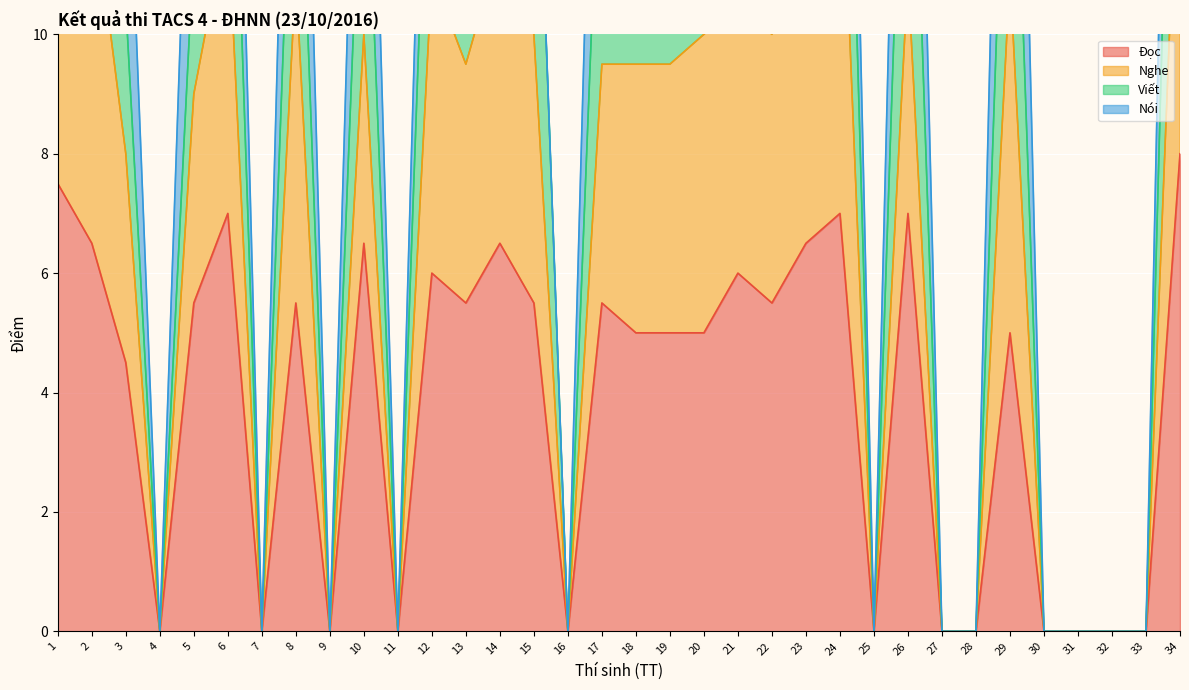

Where does the Nghe series first go above 9?

1